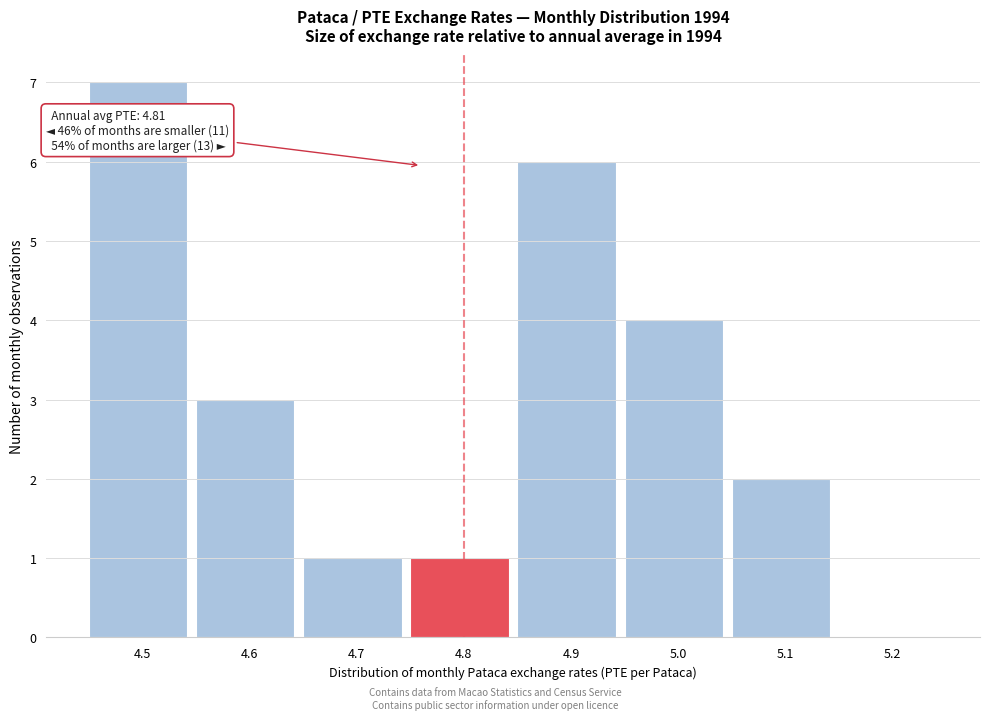

Reading left to right, list all the values displayed in this chart.

4.5=7	4.6=3	4.7=1	4.8=1	4.9=6	5.0=4	5.1=2	5.2=0